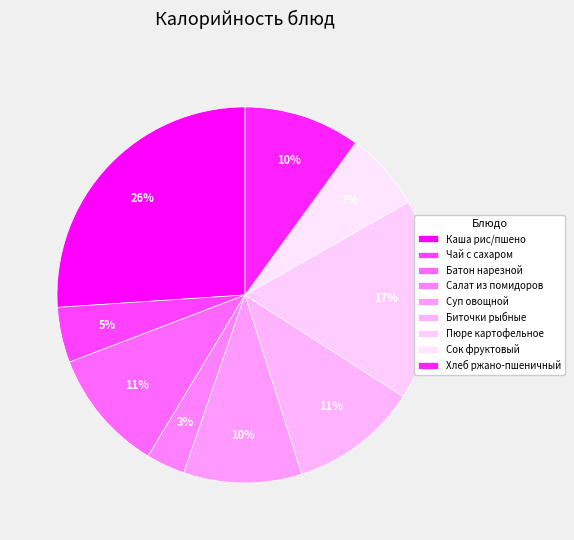

Which has a higher value, Батон нарезной or Чай с сахаром?

Батон нарезной